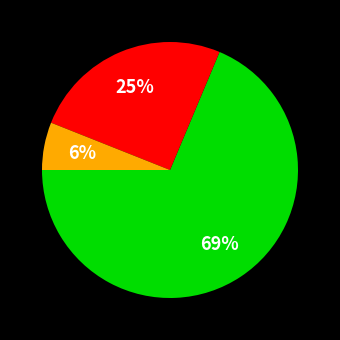

To the nearest percent, what is the average slice percentage?

33%